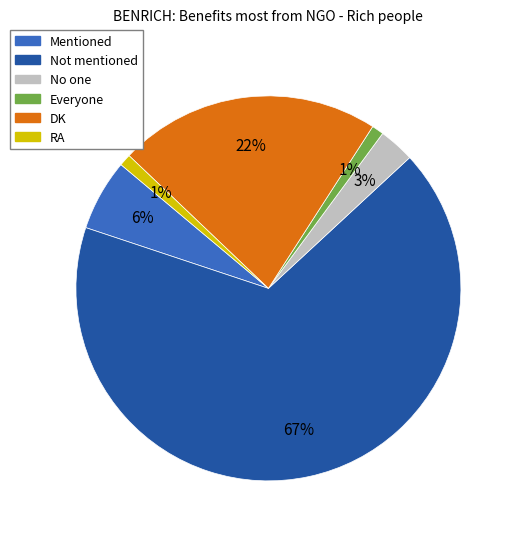

Between RA and Not mentioned, which is larger?

Not mentioned